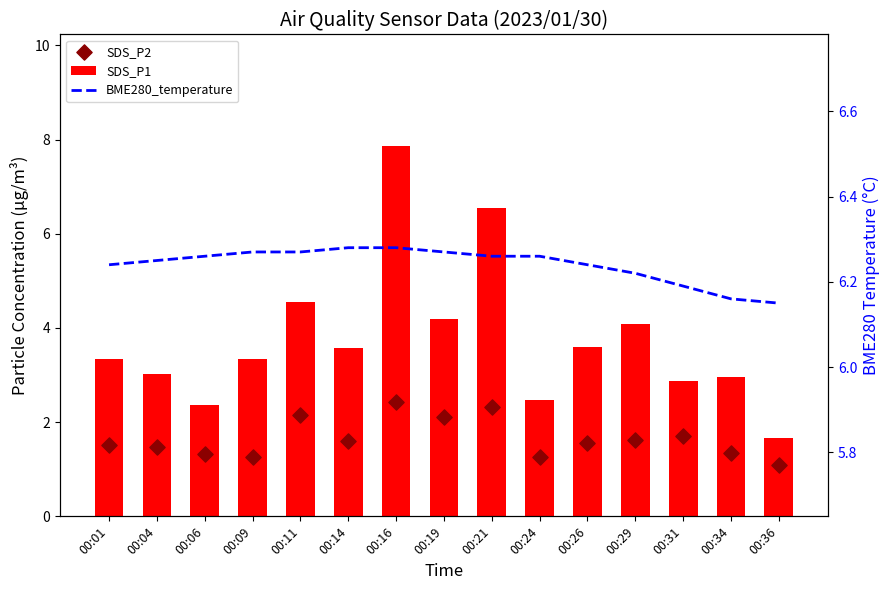

What is the total value across all series at 00:26?

11.4